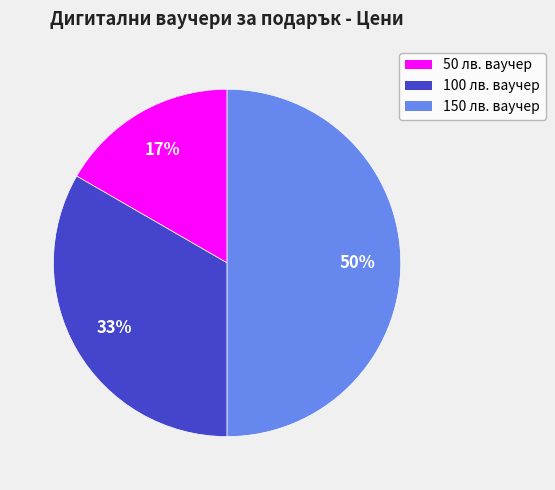

To the nearest percent, what is the difference between the largest and smallest slice percentages?

33%